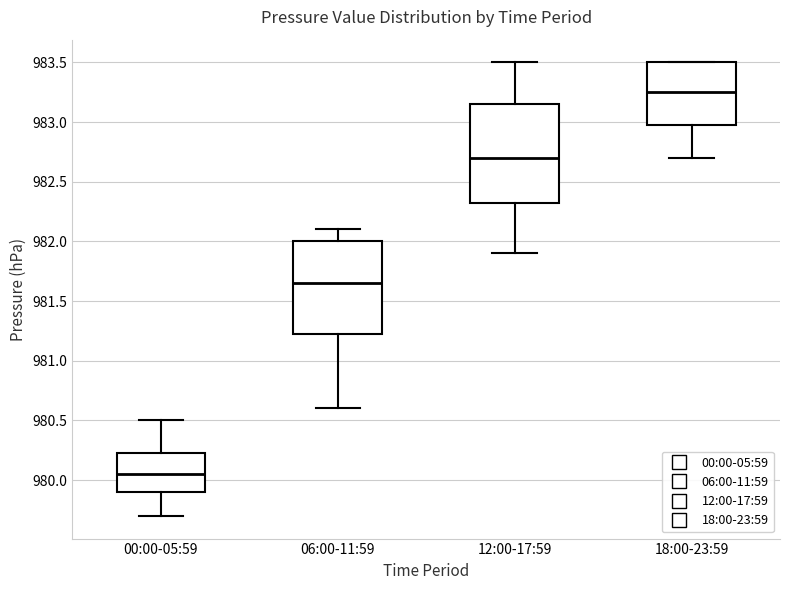

Reading left to right, transcribe this box plot: for each box, give where its median line is, the range the box spans, and where its two whiskers end, as read against the y-axis. The values are not printed on the chart, so give them approximately, as read against the axis.

00:00-05:59: median 980.05, box 979.90 to 980.25, whiskers 979.70 to 980.50
06:00-11:59: median 981.65, box 981.25 to 982.00, whiskers 980.60 to 982.10
12:00-17:59: median 982.70, box 982.35 to 983.15, whiskers 981.90 to 983.50
18:00-23:59: median 983.25, box 983.00 to 983.50, whiskers 982.70 to 983.50